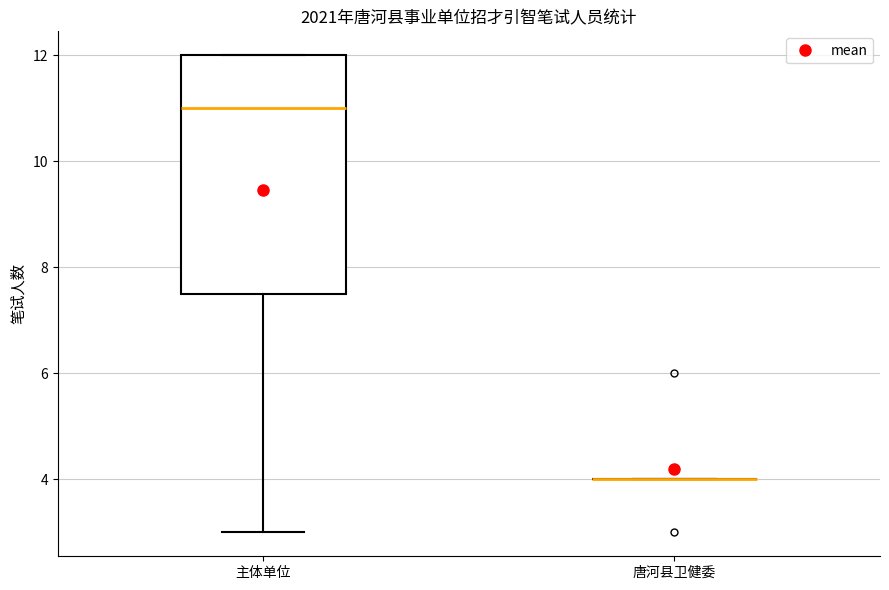

Reading left to right, read every box against the y-axis: the position of its median line, the range the box covers, and the ends of its whiskers. The values are not printed on the chart, so give them approximately, as read against the axis.

主体单位: median 11.0, box 7.6 to 12.0, whiskers 3.0 to 12.0
唐河县卫健委: box collapsed to a line at 4.0, whiskers 4.0 to 4.0